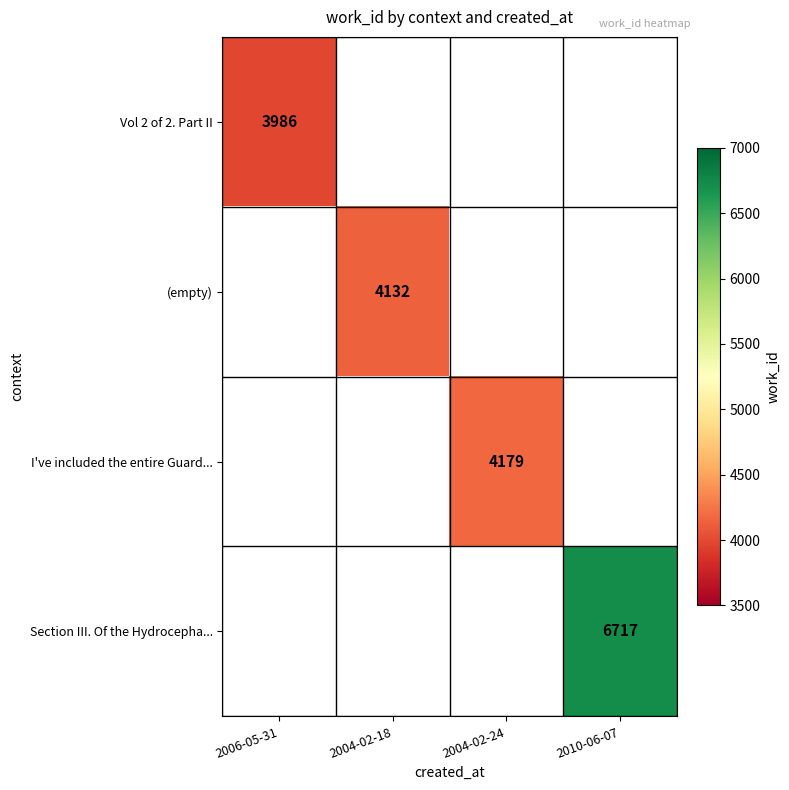

What is the minimum value shown in the chart?

3986.0